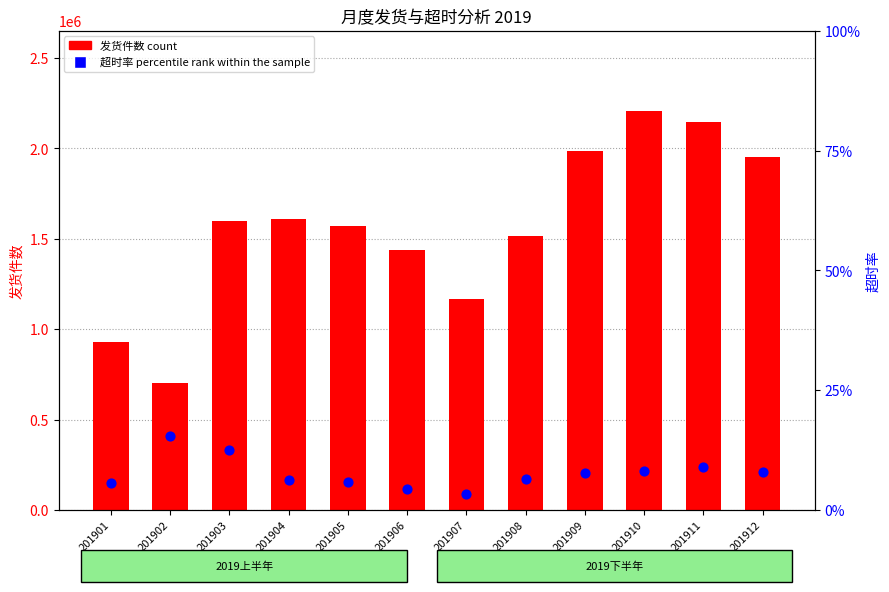

Is the value of 超时率 percentile rank within the sample at 201908 greater than the value of 发货件数 count at 201912?

No